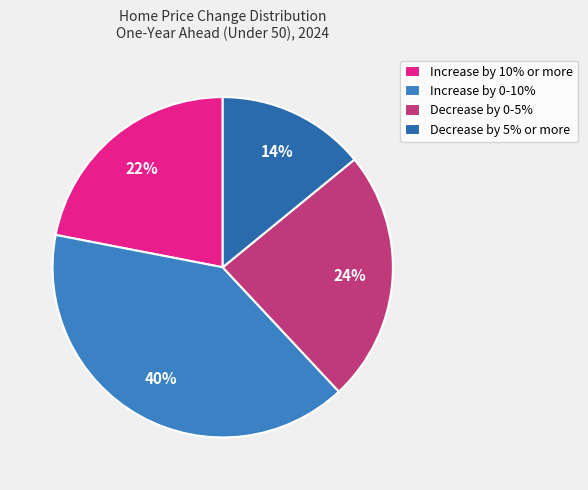

The Increase by 0-10% slice represents 40% of the pie. True or false?

True